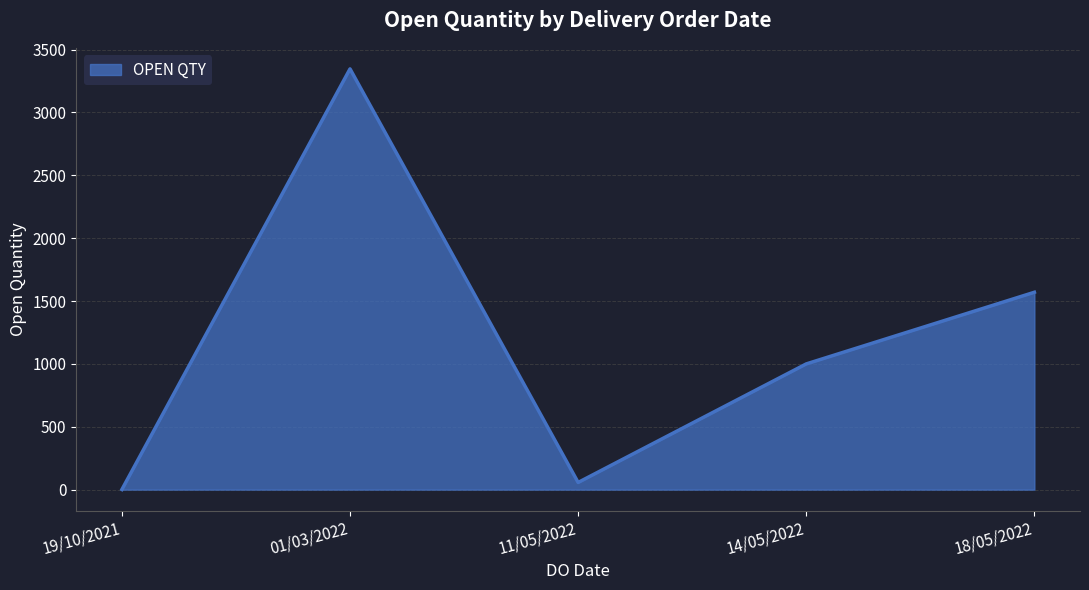

At which label does the data first exceed 1000?

01/03/2022